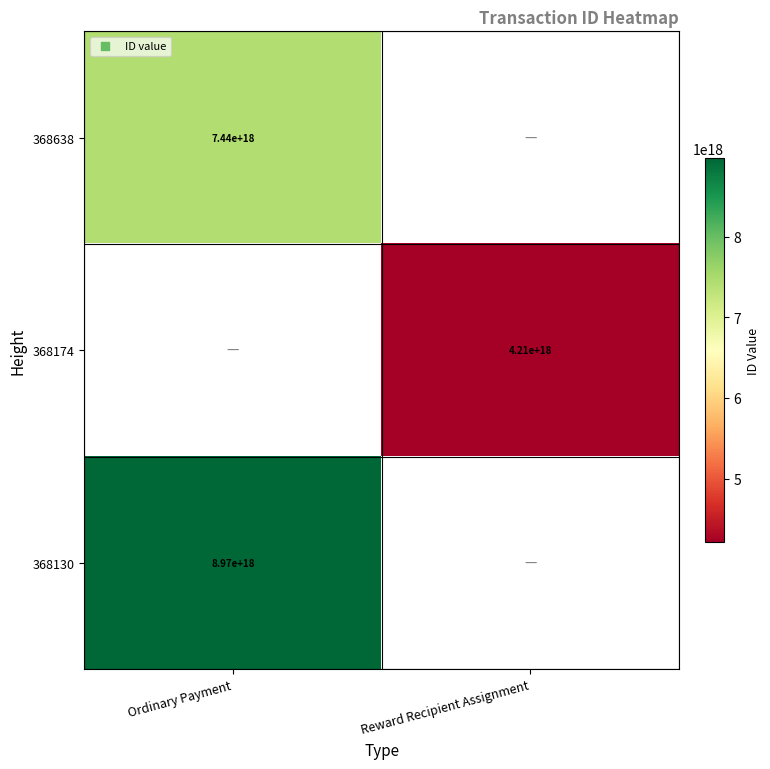

The 368174 series shows 6023016568807565312 at Reward Recipient Assignment. True or false?

False